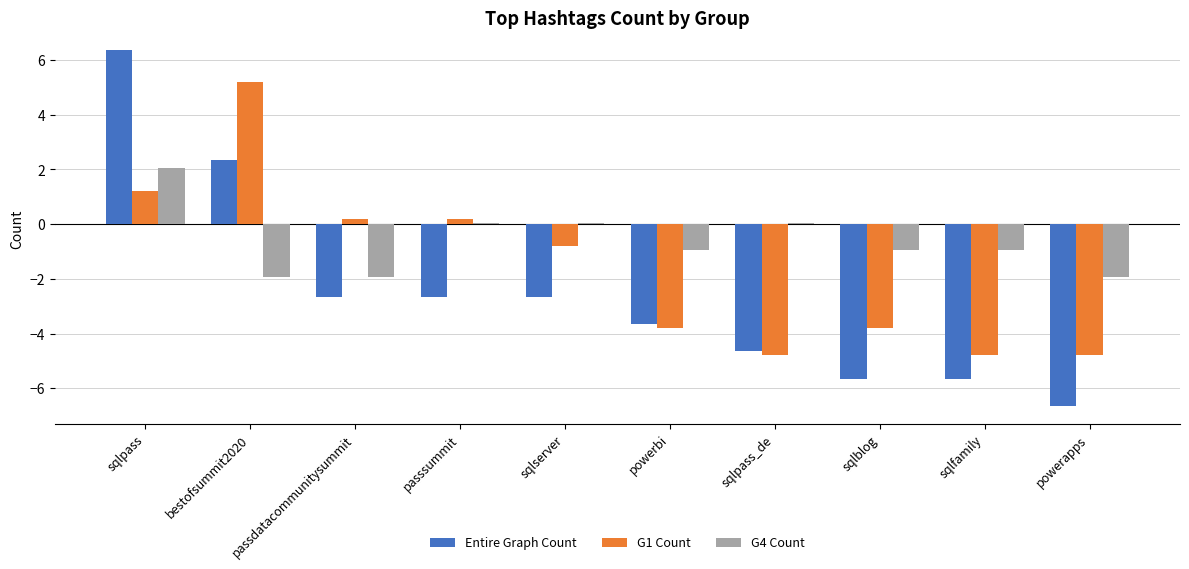

Which series has the largest range (max minus min)?

Entire Graph Count